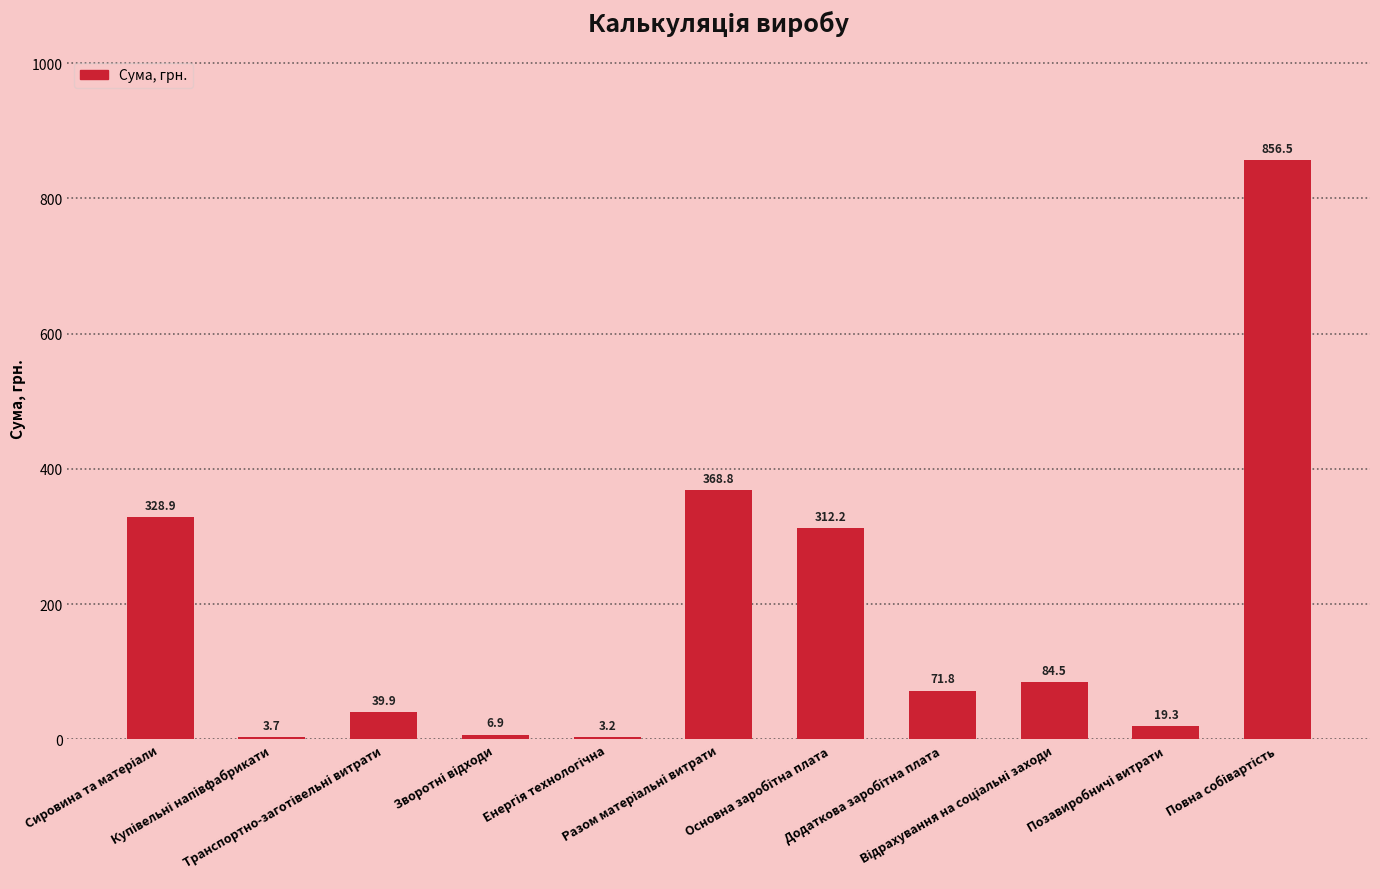

What is the smallest value displayed?

3.2